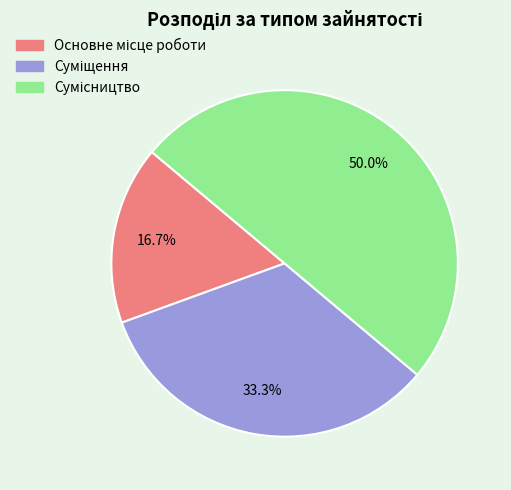

Rank the categories by value from highest to lowest.

Сумісництво, Суміщення, Основне місце роботи